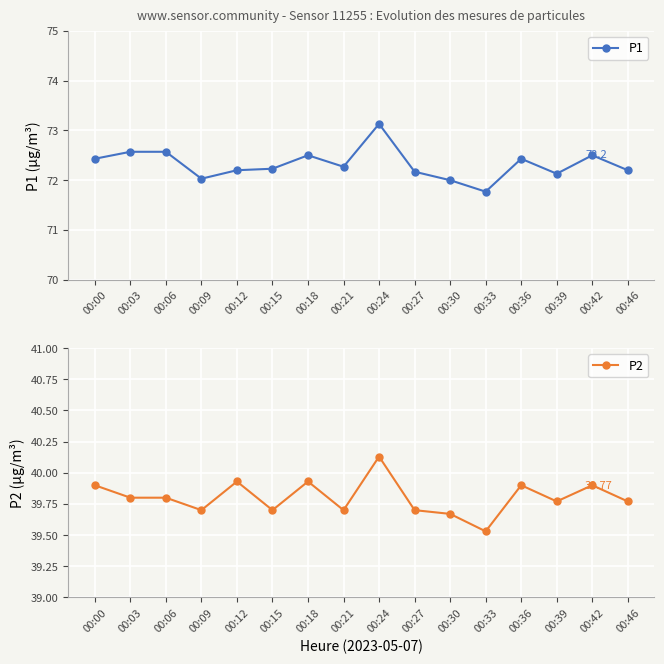

What is the sum of the P1 values at 00:24 and 00:21?

145.4